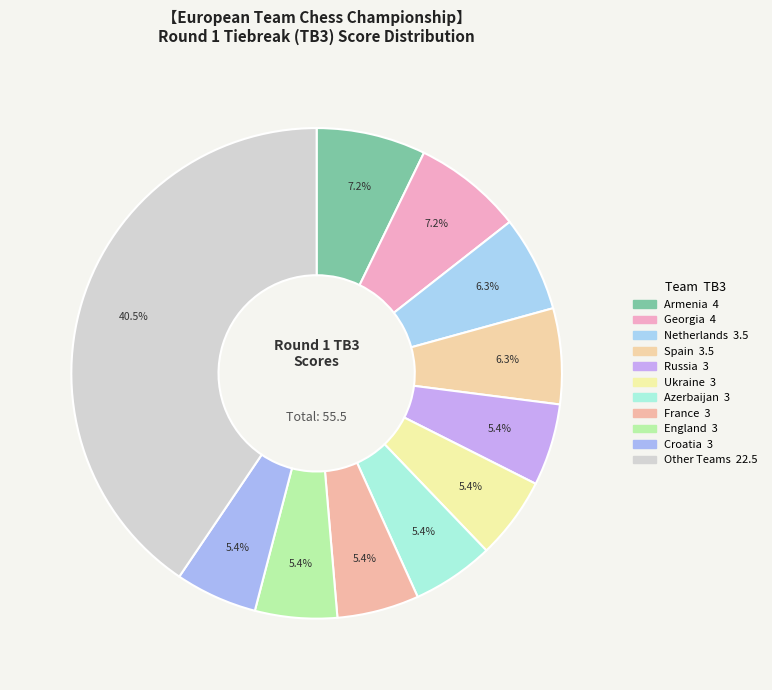

How many segments does this pie chart have?

11